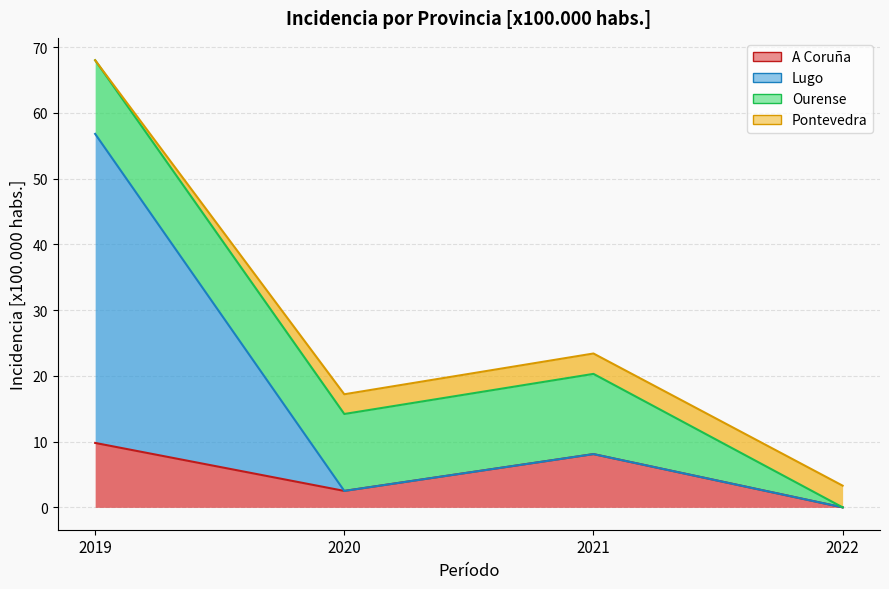

What is the sum of all Lugo values?

67.4